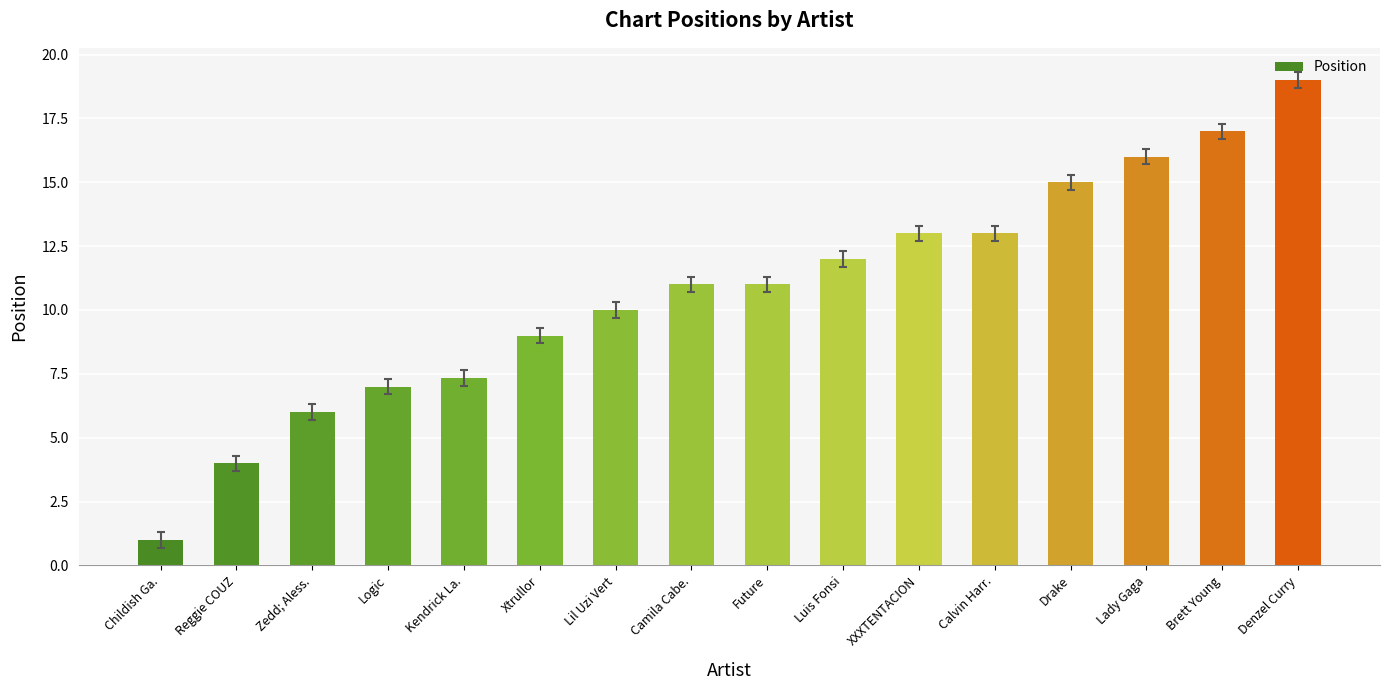

What is the average value?

10.7